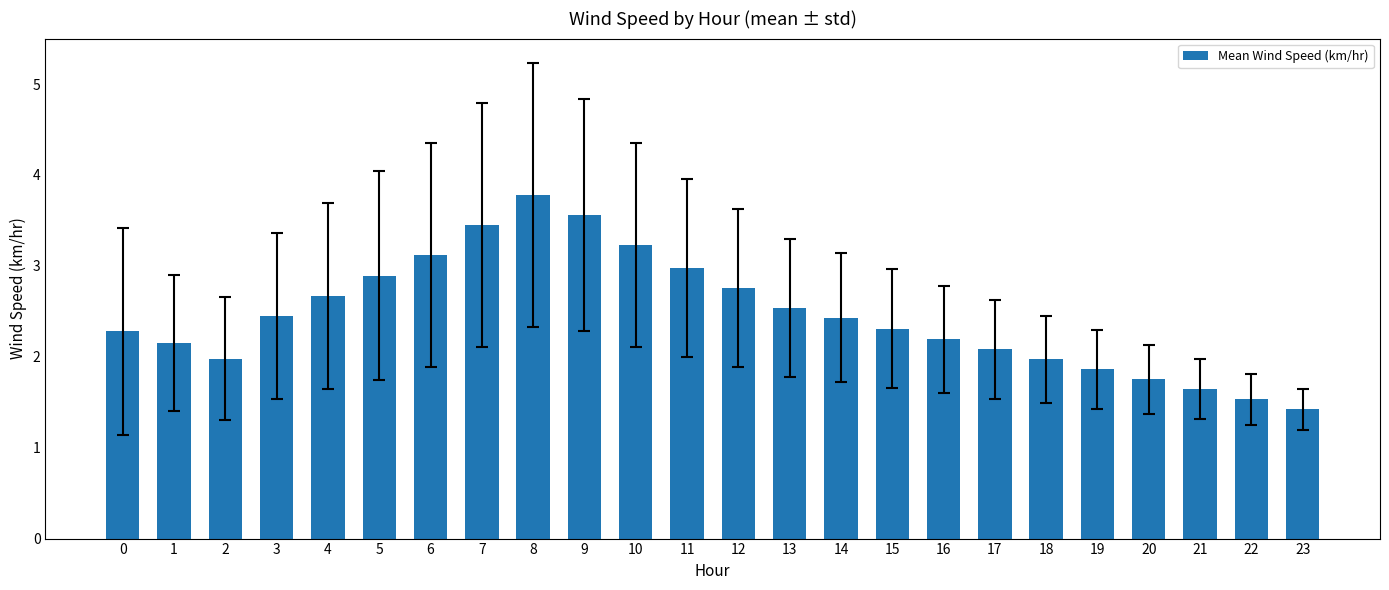

The chart shows a value of 2.5 at 21. True or false?

False